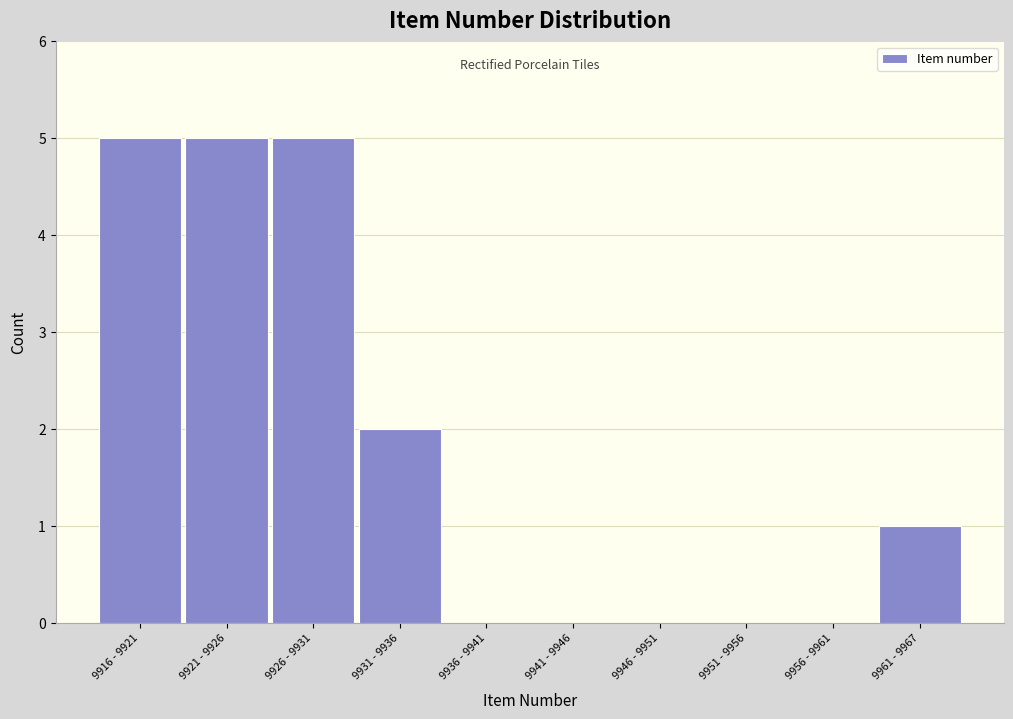

Reading left to right, what are all the values shown in this chart?

9916 - 9921=5	9921 - 9926=5	9926 - 9931=5	9931 - 9936=2	9936 - 9941=0	9941 - 9946=0	9946 - 9951=0	9951 - 9956=0	9956 - 9961=0	9961 - 9967=1